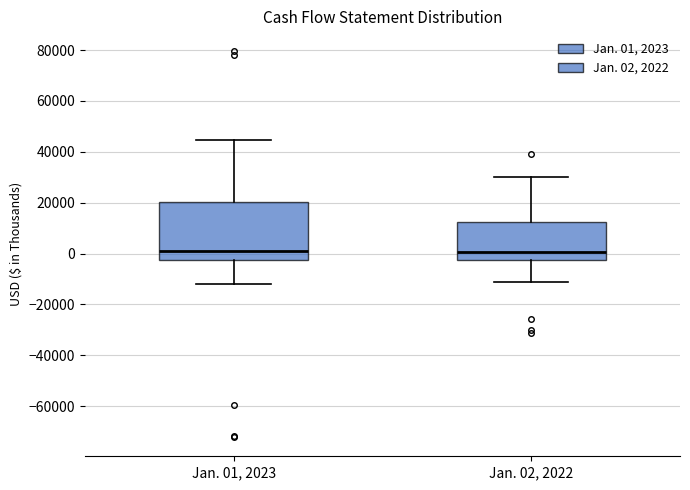

Reading left to right, transcribe this box plot: for each box, give where its median line is, the range the box spans, and where its two whiskers end, as read against the y-axis. The values are not printed on the chart, so give them approximately, as read against the axis.

Jan. 01, 2023: median 2000, box -2000 to 20000, whiskers -12000 to 44000
Jan. 02, 2022: median 0, box -2000 to 12000, whiskers -12000 to 30000